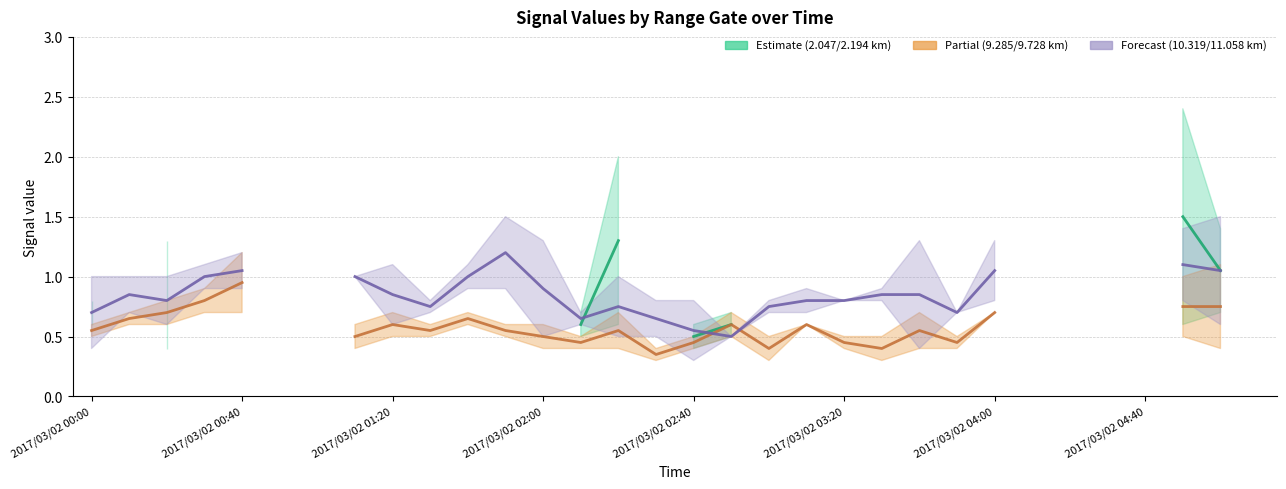

How many lines are shown in the chart?

3